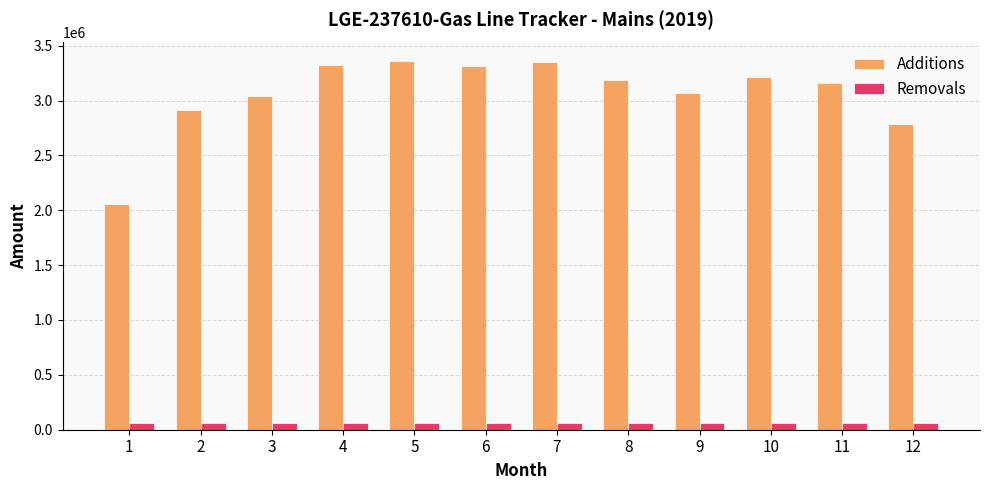

What is the difference between the maximum and second lowest values in the Removals series?

4560.0